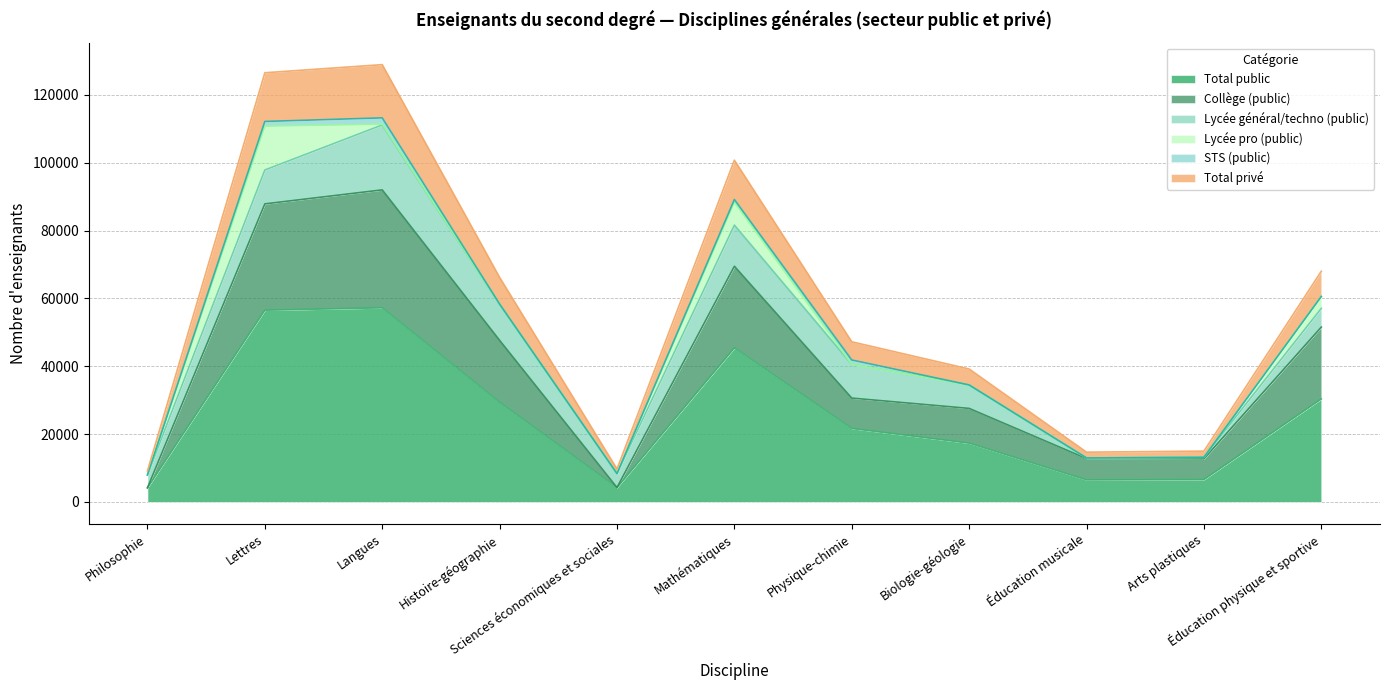

Is it true that Total public equals 6492.0 at Éducation musicale?

True